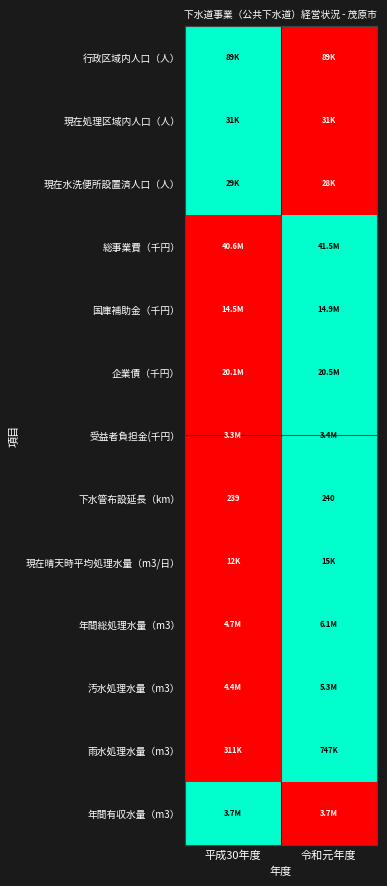

List the labels in order of 下水管布設延長（km） value, largest first.

令和元年度, 平成30年度